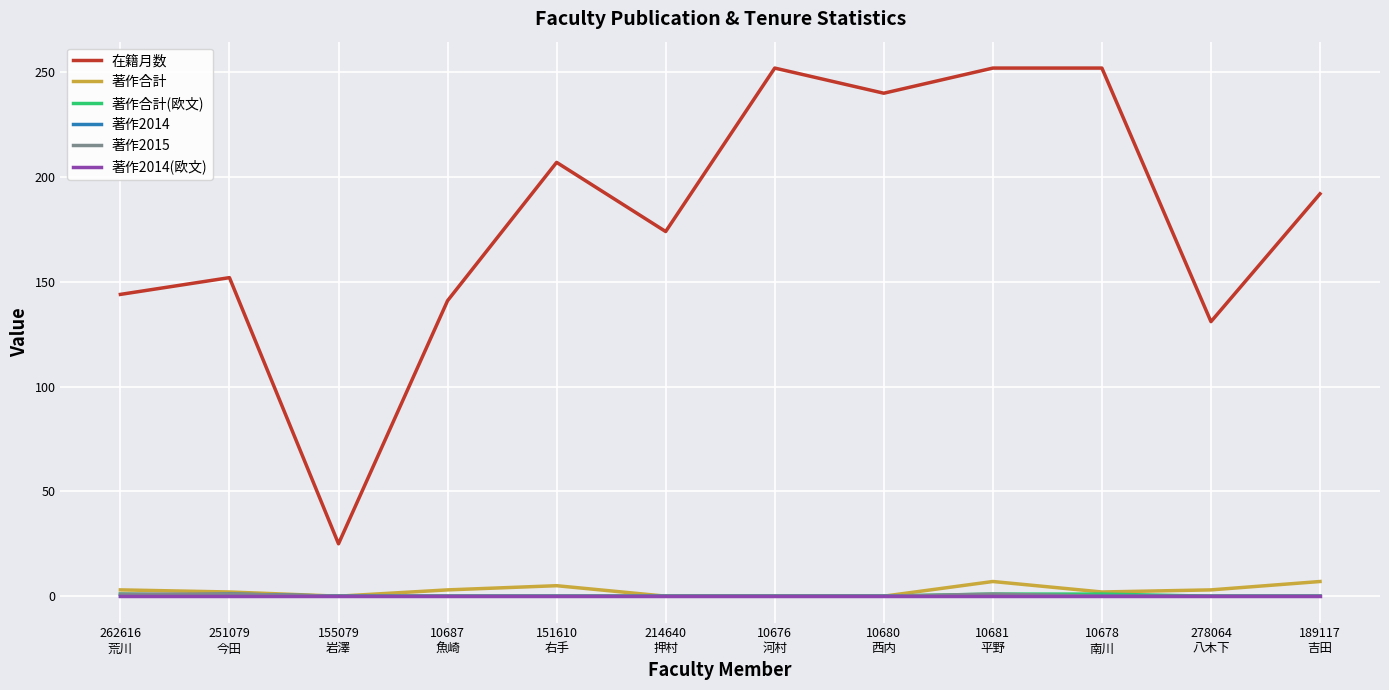

Which series has the largest total across all categories?

在籍月数